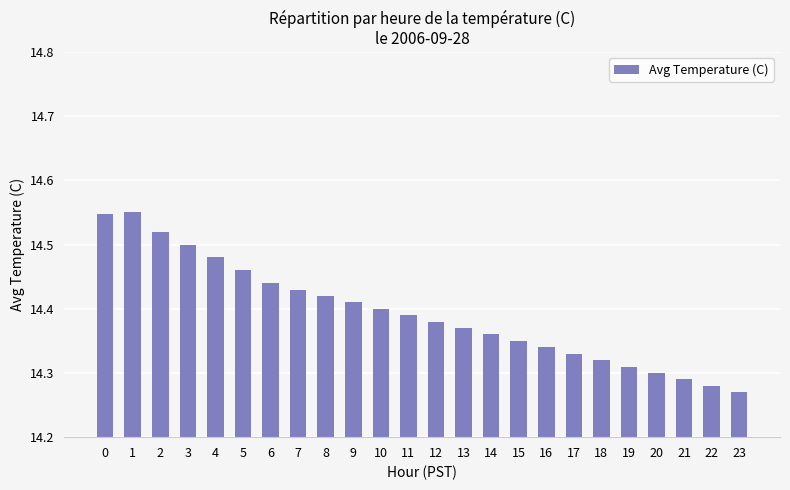

At which label is the value closest to 14?

23